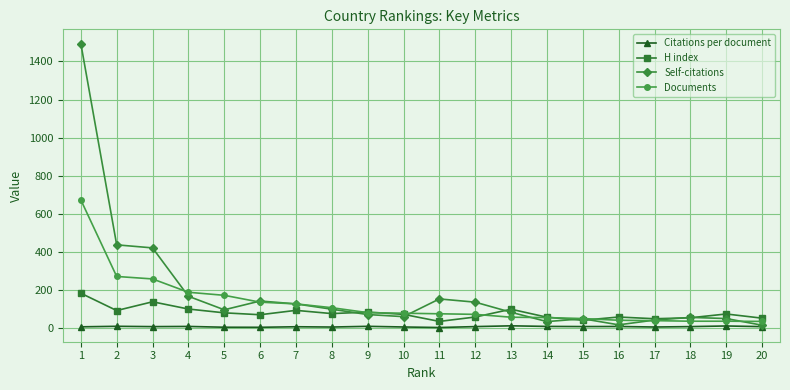

How many lines are shown in the chart?

4